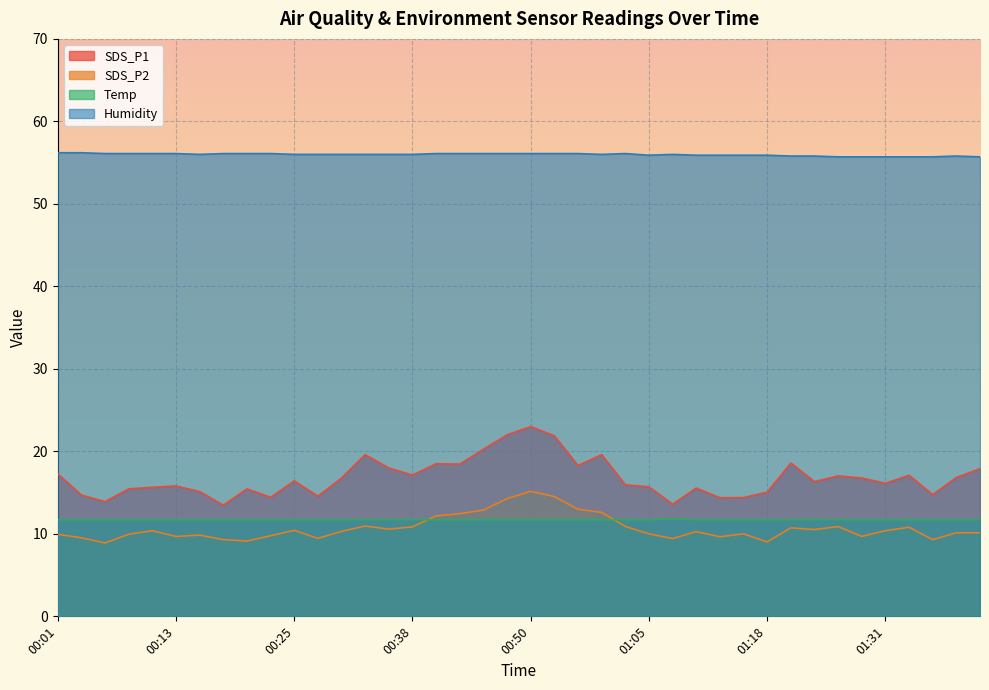

Rank the series by their maximum value, from highest to lowest.

Humidity, SDS_P1, SDS_P2, Temp